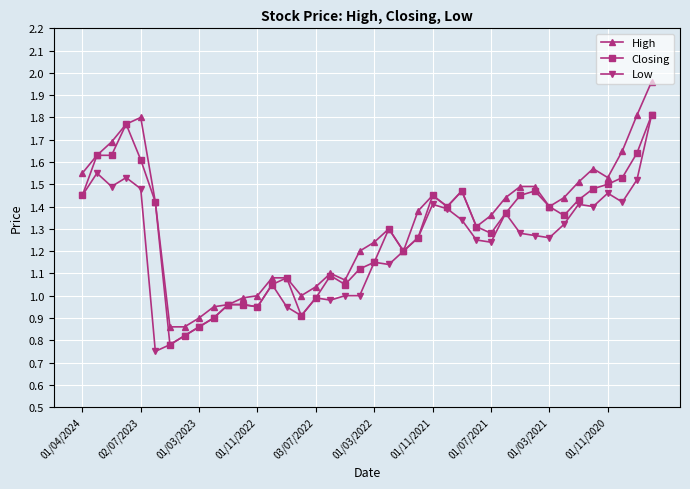

Which series has the largest range (max minus min)?

High